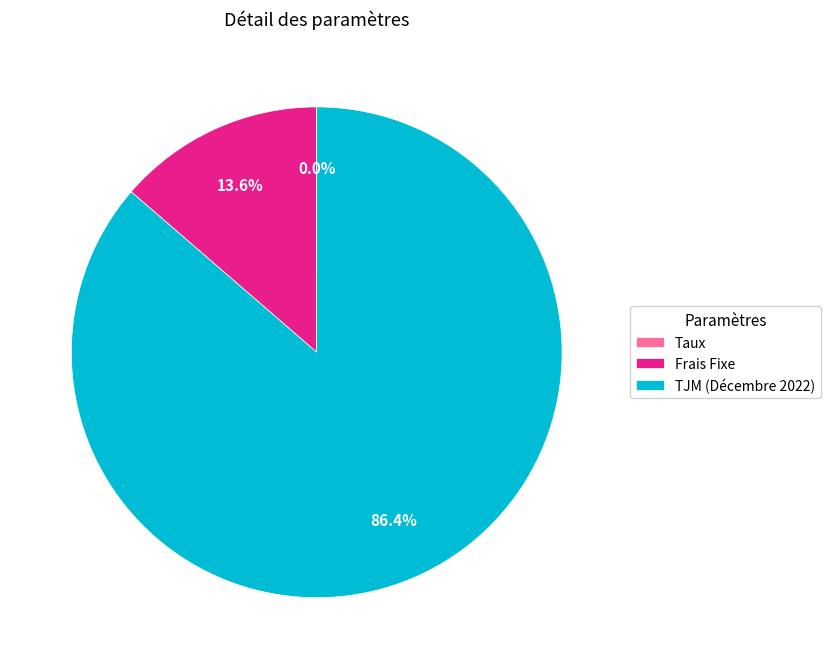

To the nearest percent, what portion does TJM (Décembre 2022) represent?

86%